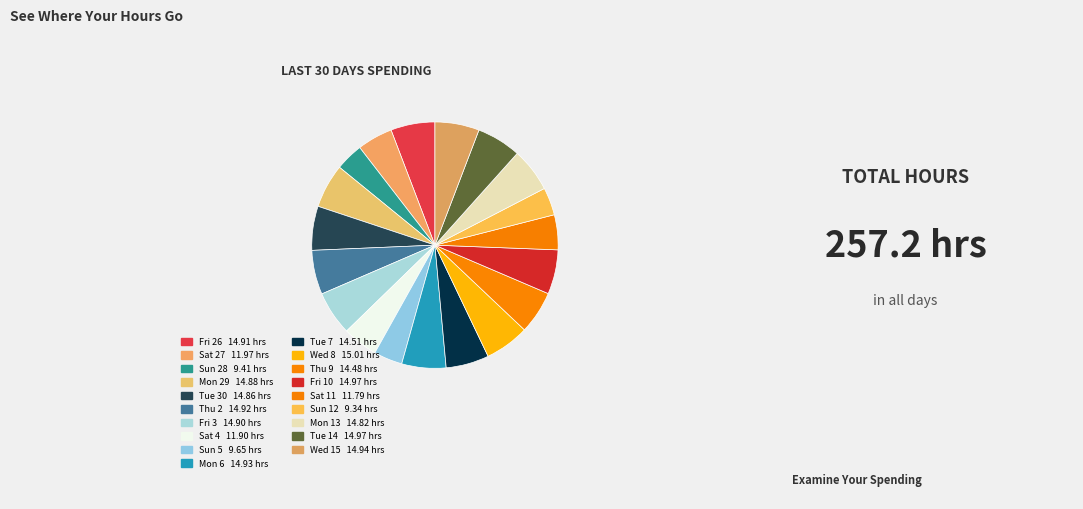

Approximately how many times larger is the value at Tue 7 compared to Mon 13?

1.0